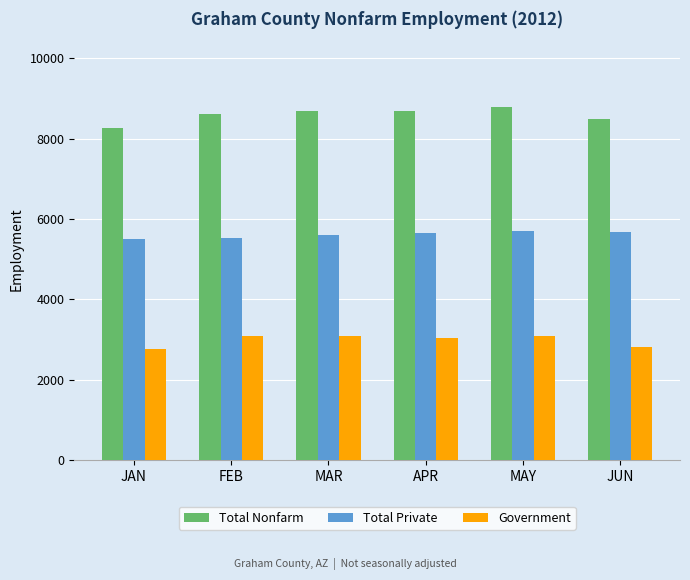

List the series in order of their peak value, highest first.

Total Nonfarm, Total Private, Government